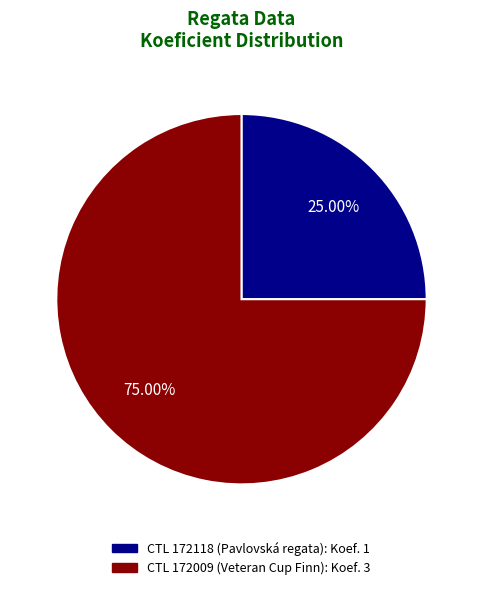

Is there a majority slice in this chart?

Yes